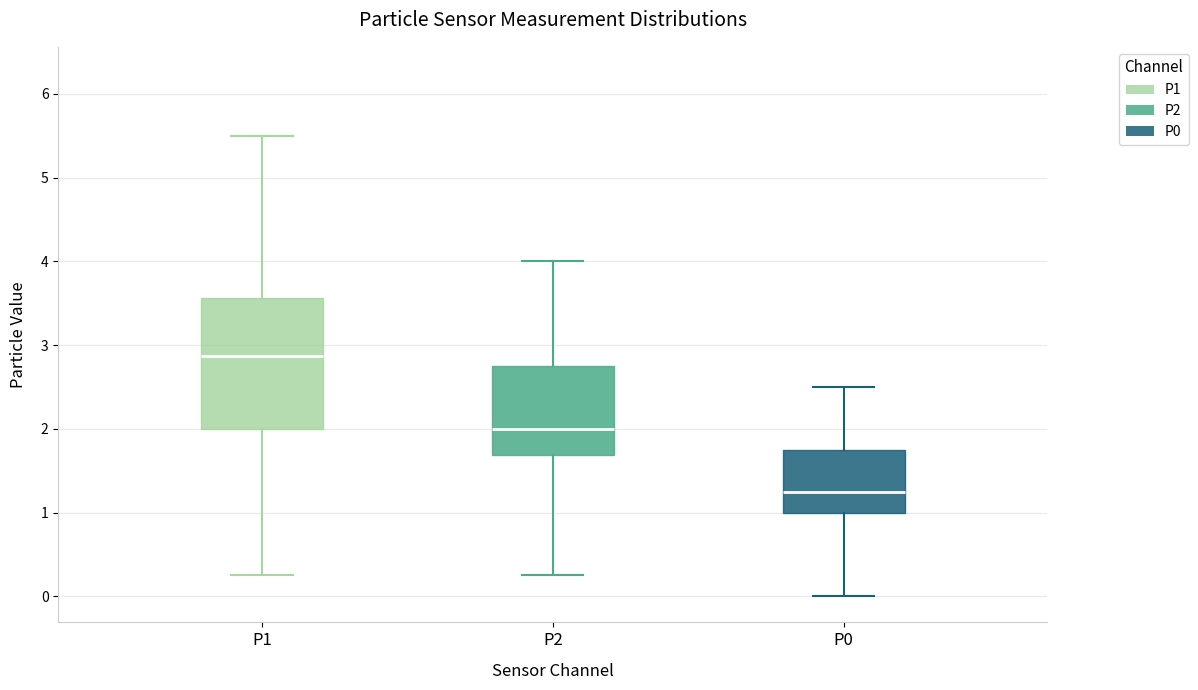

Reading left to right, transcribe this box plot: for each box, give where its median line is, the range the box spans, and where its two whiskers end, as read against the y-axis. The values are not printed on the chart, so give them approximately, as read against the axis.

P1: median 2.9, box 2.0 to 3.6, whiskers 0.3 to 5.5
P2: median 2.0, box 1.7 to 2.8, whiskers 0.3 to 4.0
P0: median 1.3, box 1.0 to 1.8, whiskers 0.0 to 2.5